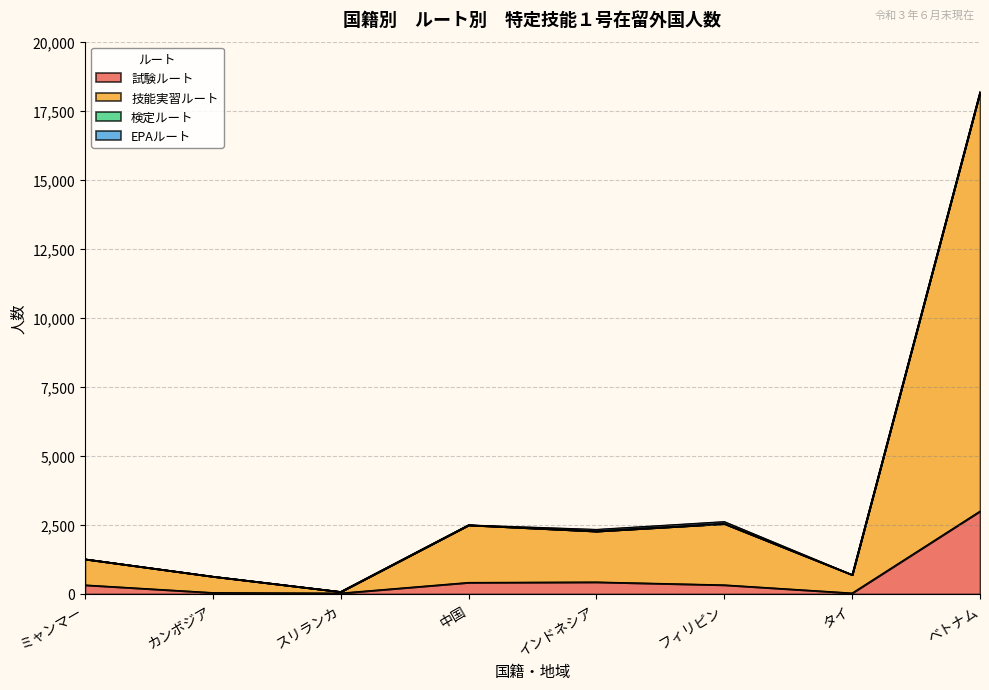

At which category is the sum across all series the highest?

ベトナム